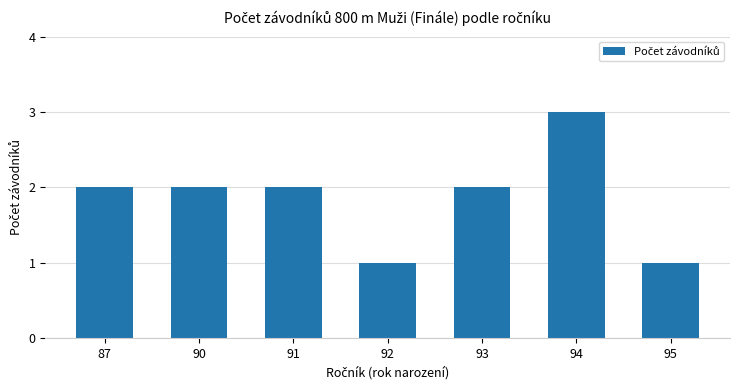

How many bars are there in total?

7